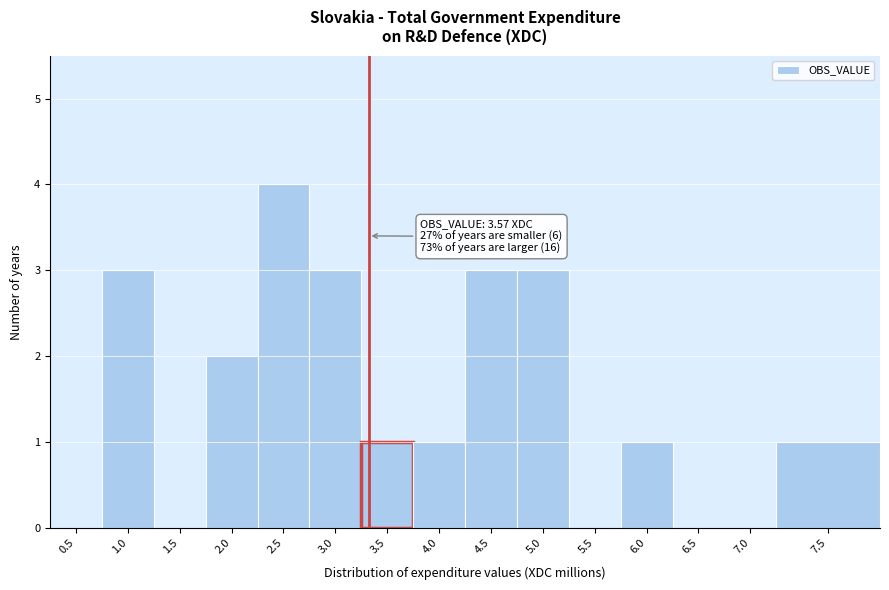

Reading left to right, extract all data points from this chart.

0.5=0	1.0=3	1.5=0	2.0=2	2.5=4	3.0=3	3.5=1	4.0=1	4.5=3	5.0=3	5.5=0	6.0=1	6.5=0	7.0=0	7.5=1